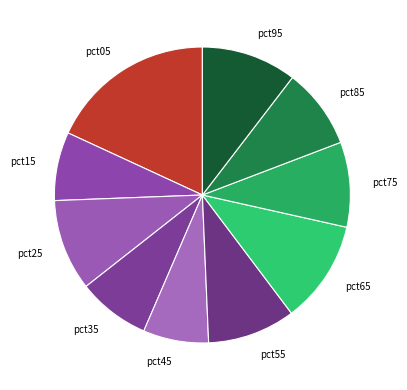

Does pct65 represent more than half of the total?

No